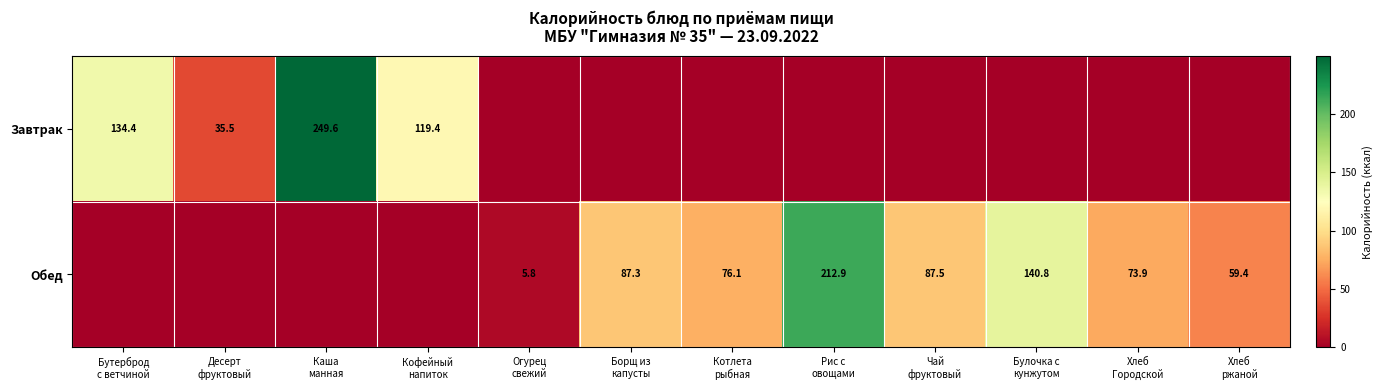

Is it true that Обед equals -130.2 at Каша манная?

False